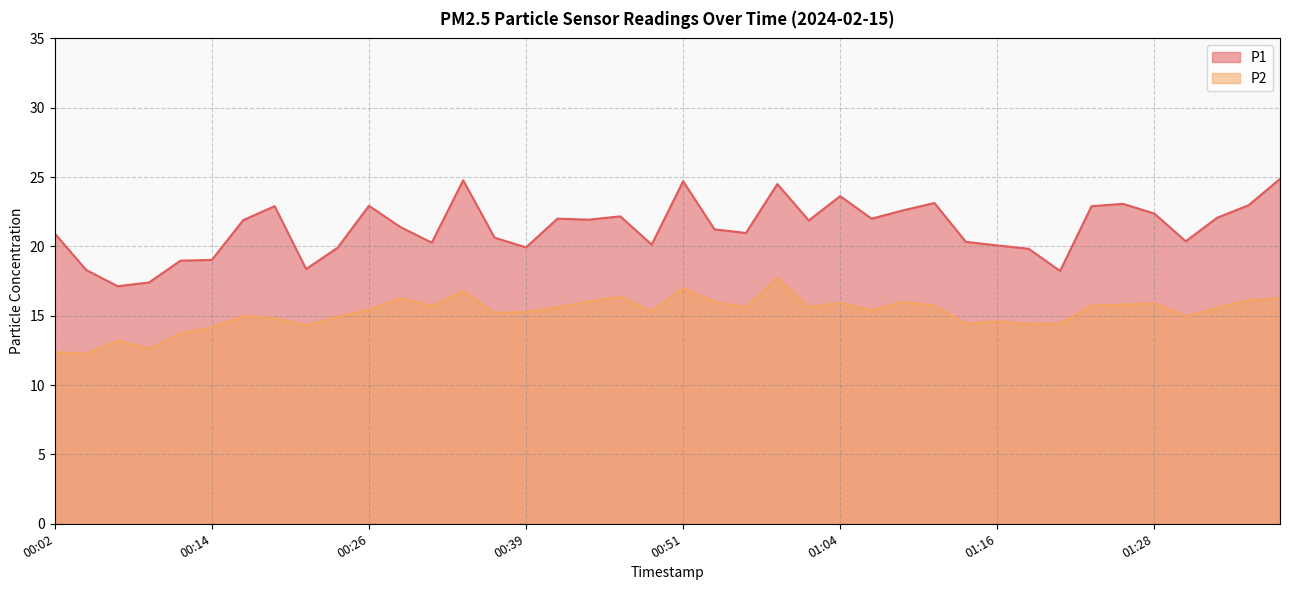

What is the difference between the highest and lowest values at 00:44?

5.9